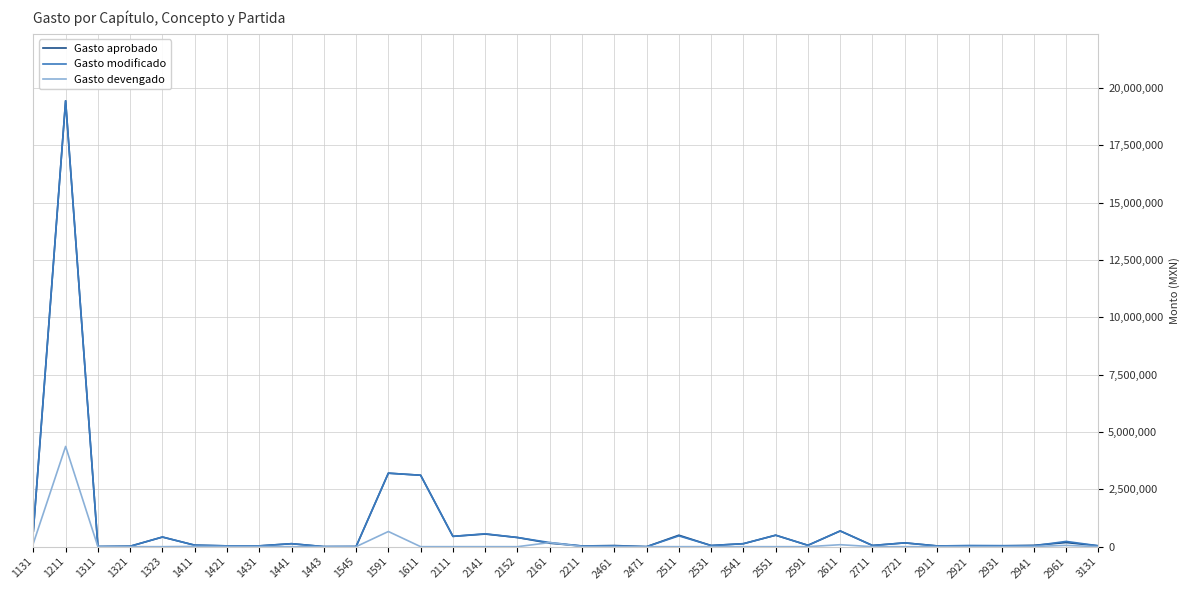

What is the highest value of the Gasto aprobado series?

19439498.0